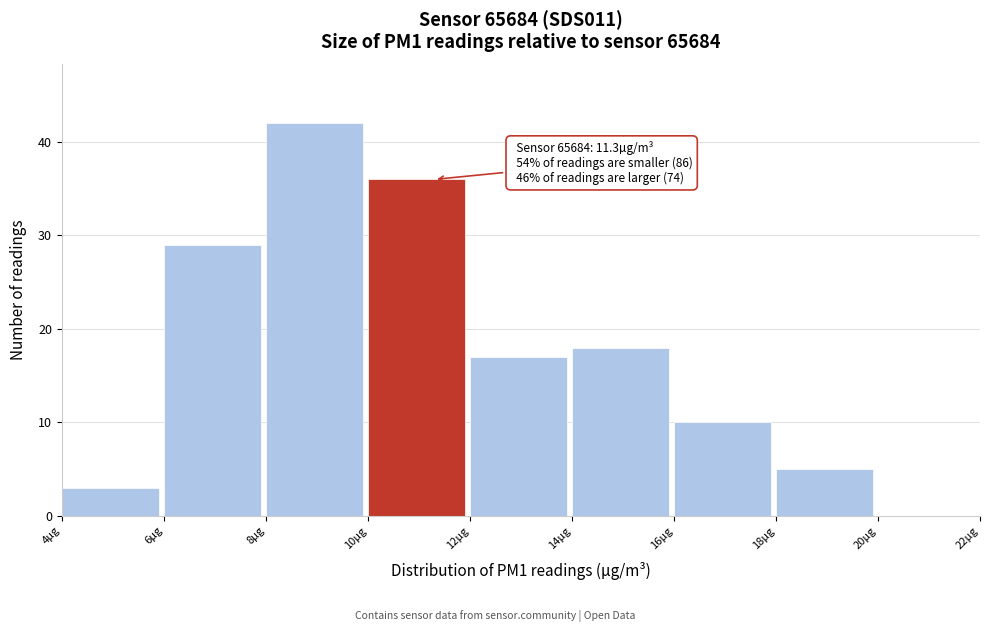

Over which range of the x-axis is the bar tallest?

8 to 10